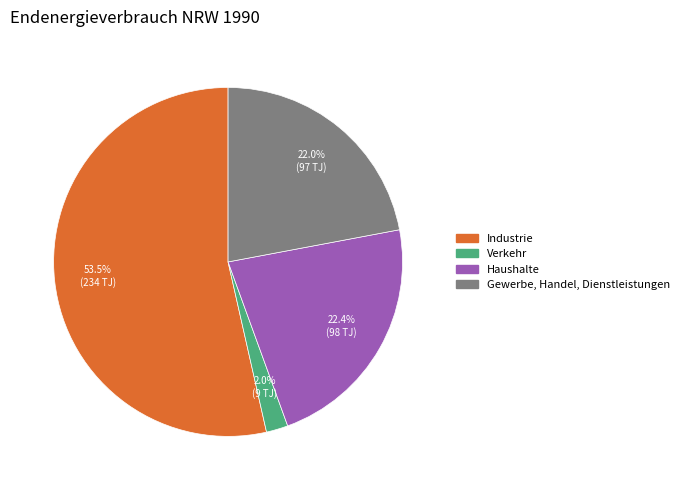

Combined, what portion of the pie is Industrie and Gewerbe, Handel, Dienstleistungen?

75.6%